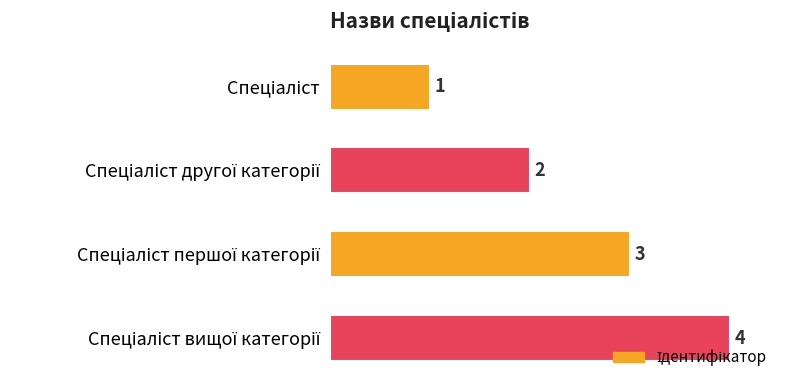

What is the value of the 2nd bar from the top?

2